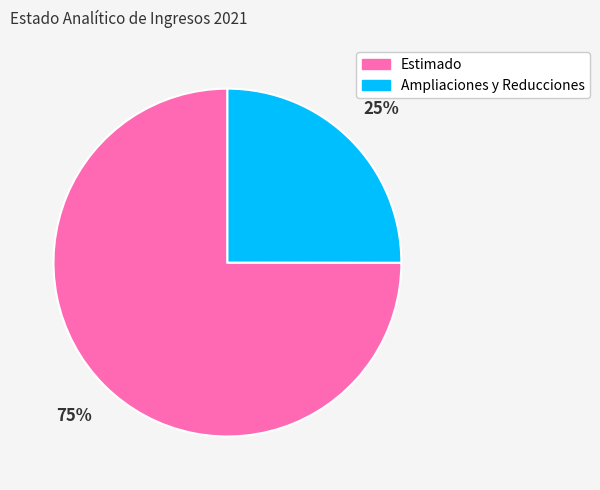

How many segments does this pie chart have?

2